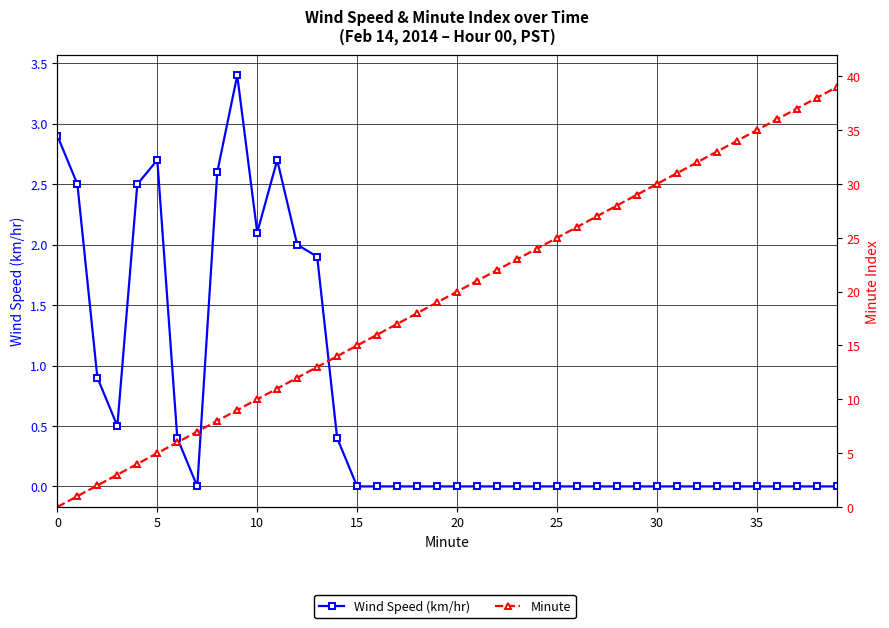

What is the label of the 28th point from the right?

12